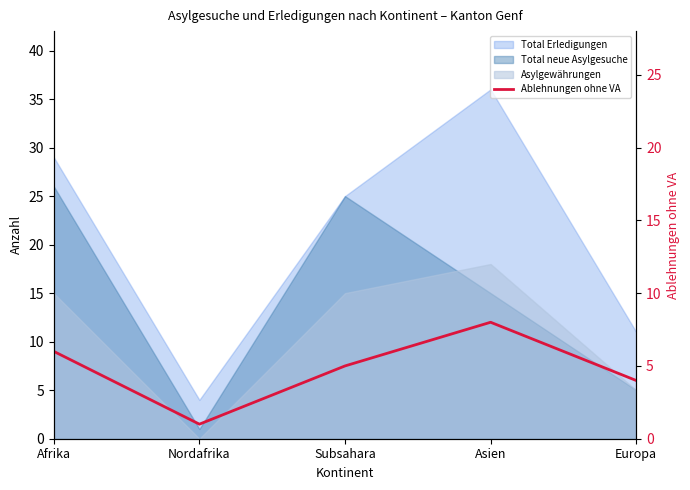

The chart shows a value of 11 at Afrika. True or false?

False